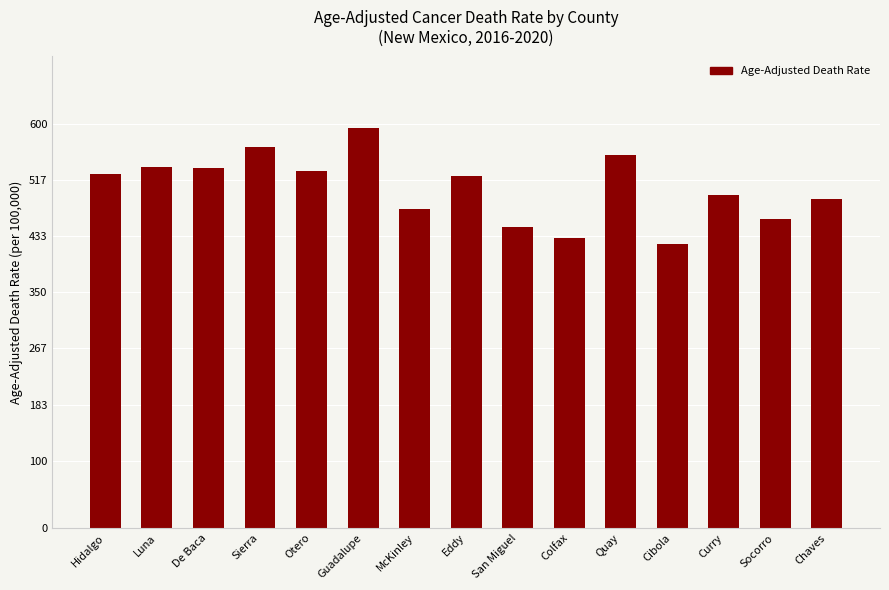

Which label corresponds to the smallest value in the chart?

Cibola